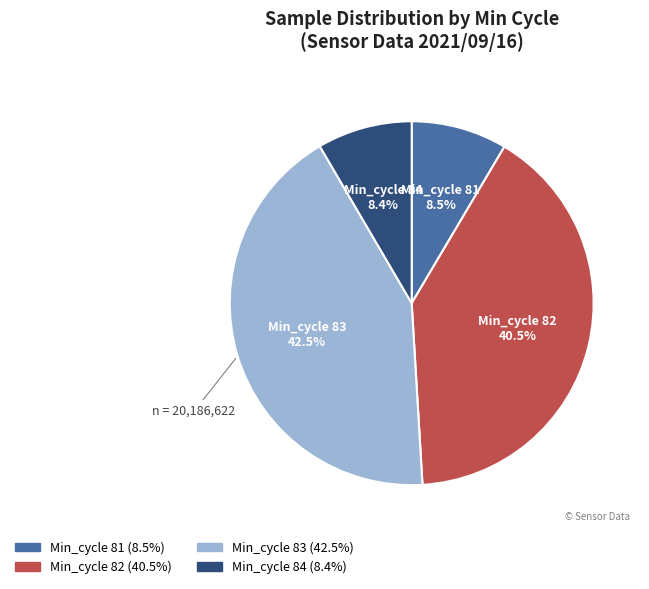

Is there a majority slice in this chart?

No